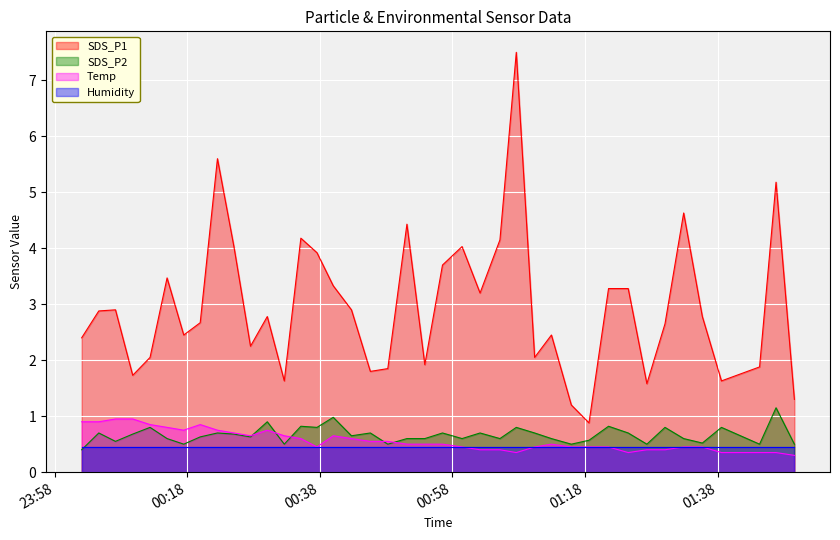

What is the maximum value for Humidity?

0.5